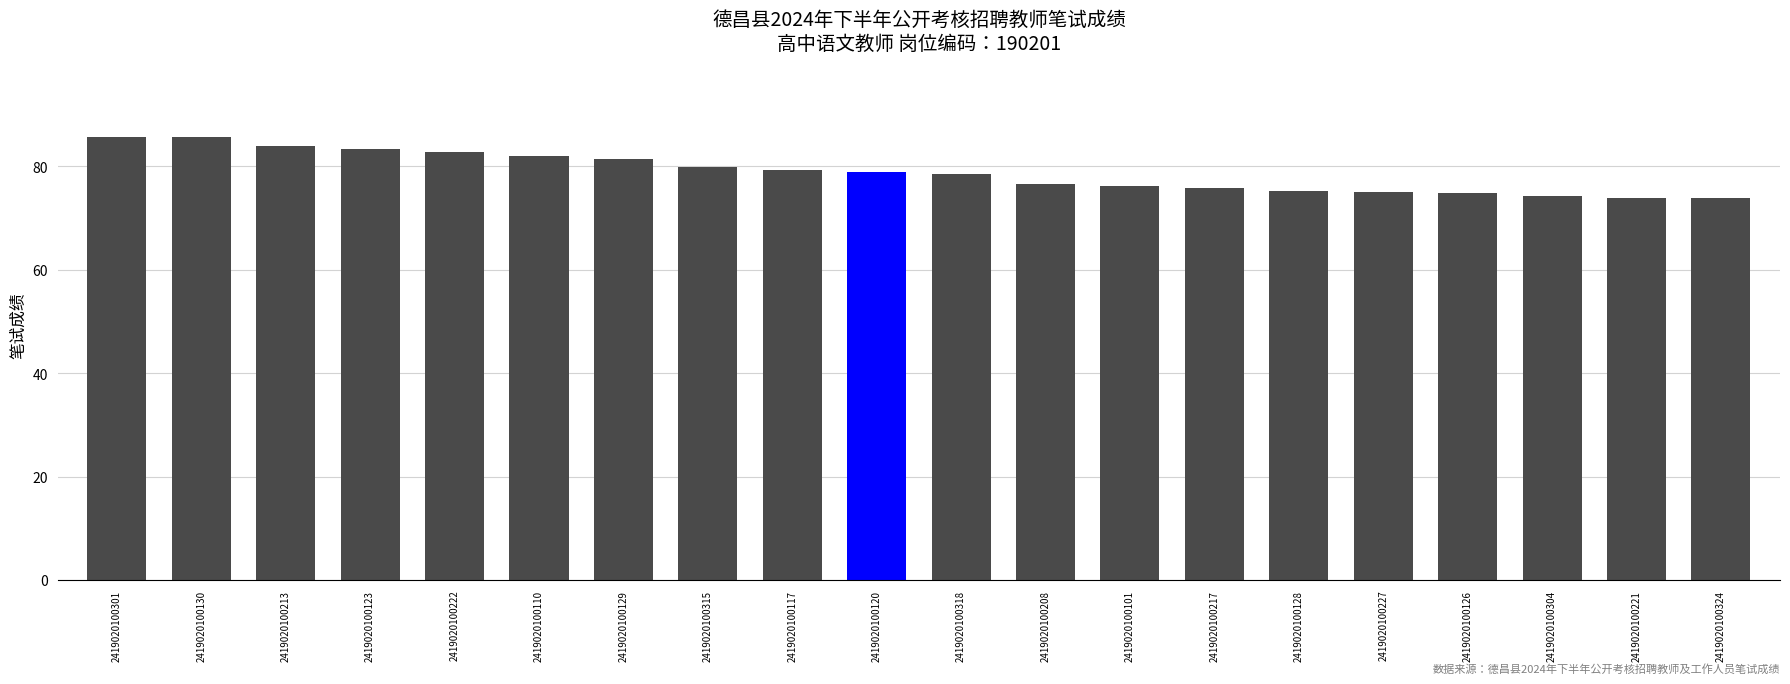

What is the maximum value shown in the chart?

85.7